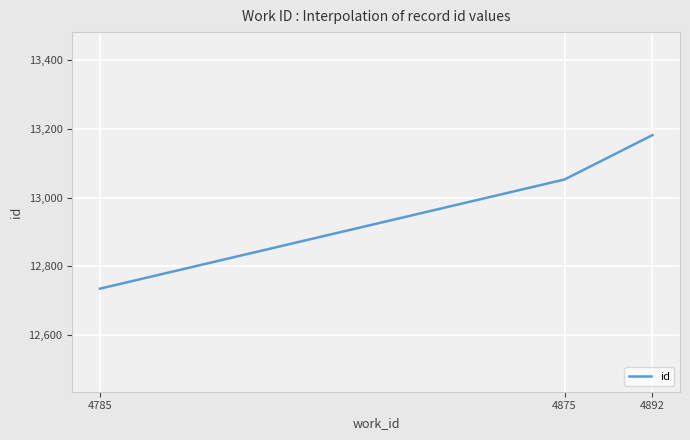

List the labels in order of value, largest first.

4892, 4875, 4785